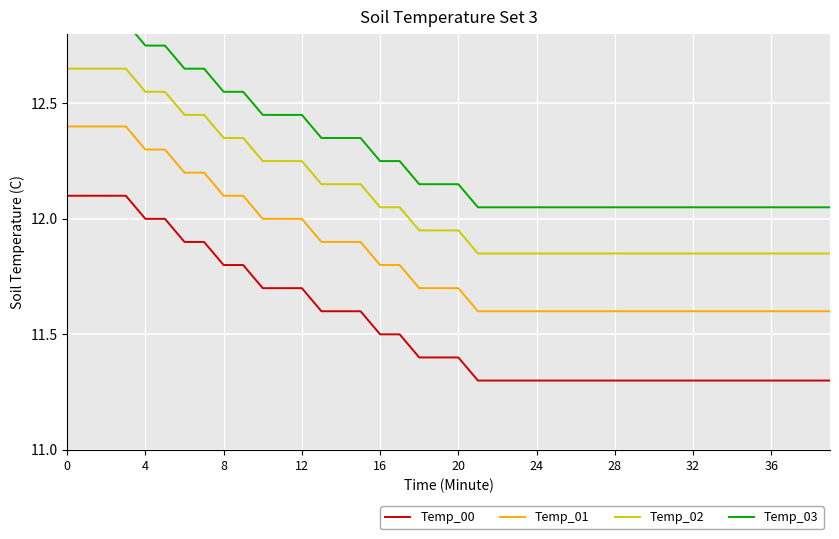

Which series has the largest total across all categories?

Temp_03